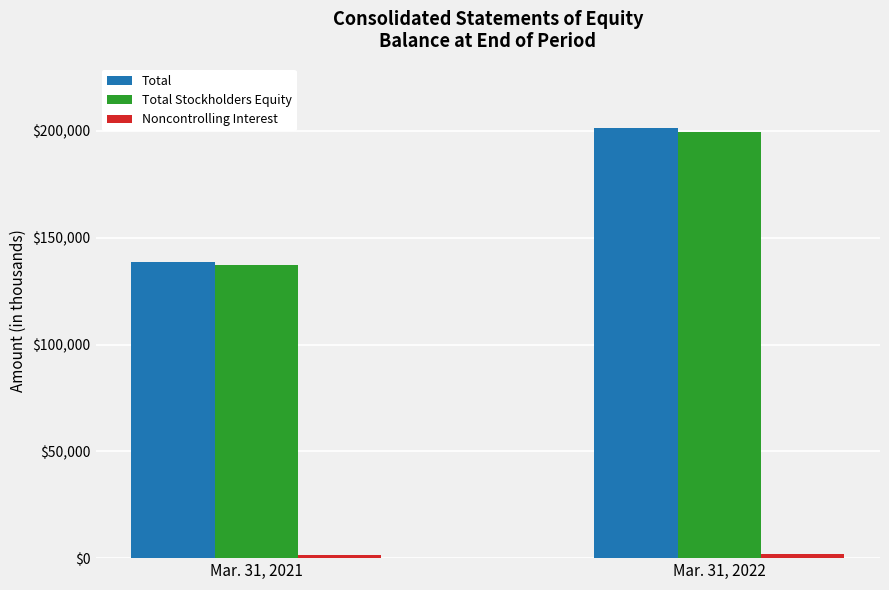

Between Mar. 31, 2021 and Mar. 31, 2022, which series saw the biggest shift?

Total